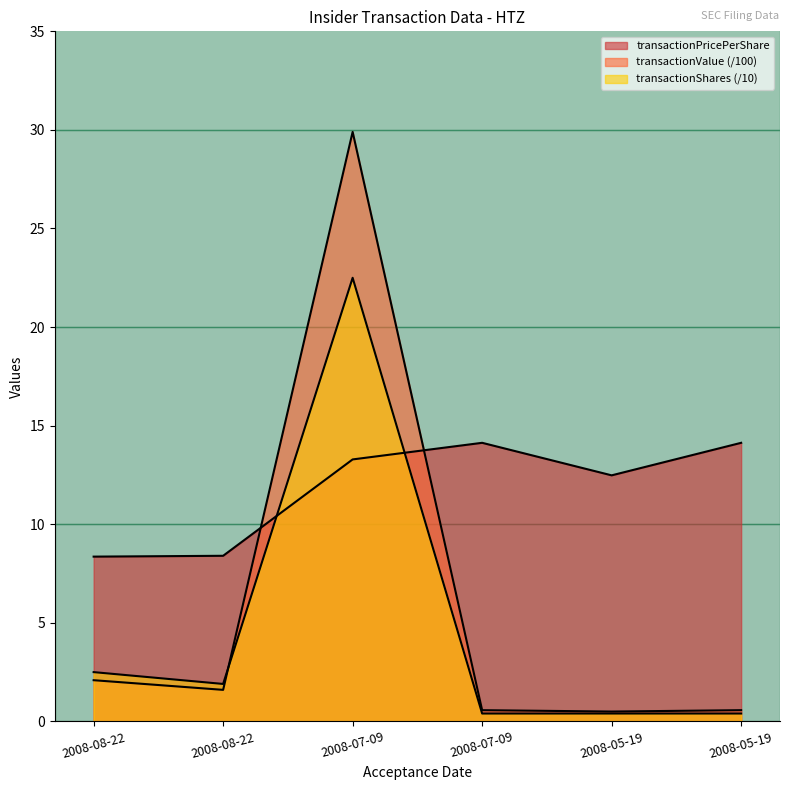

How many series are shown in this chart?

3